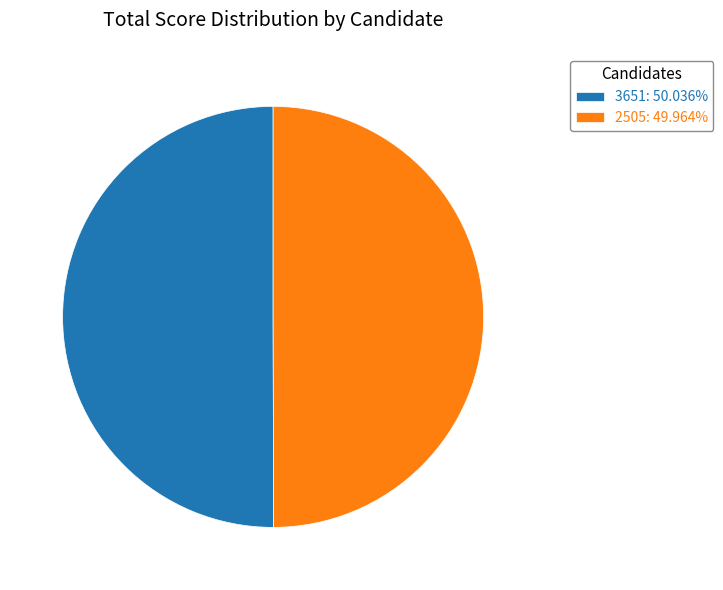

Count the number of slices in the pie.

2